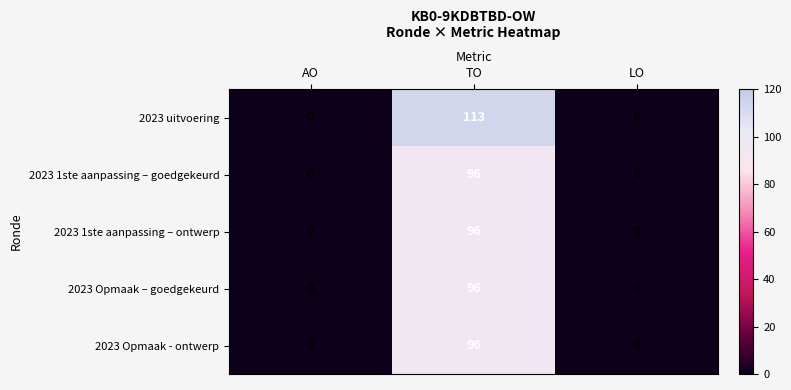

Reading left to right, what are all the values shown in this chart?

2023 uitvoering: 0	113	0
2023 1ste aanpassing – goedgekeurd: 0	96	0
2023 1ste aanpassing – ontwerp: 0	96	0
2023 Opmaak – goedgekeurd: 0	96	0
2023 Opmaak - ontwerp: 0	96	0